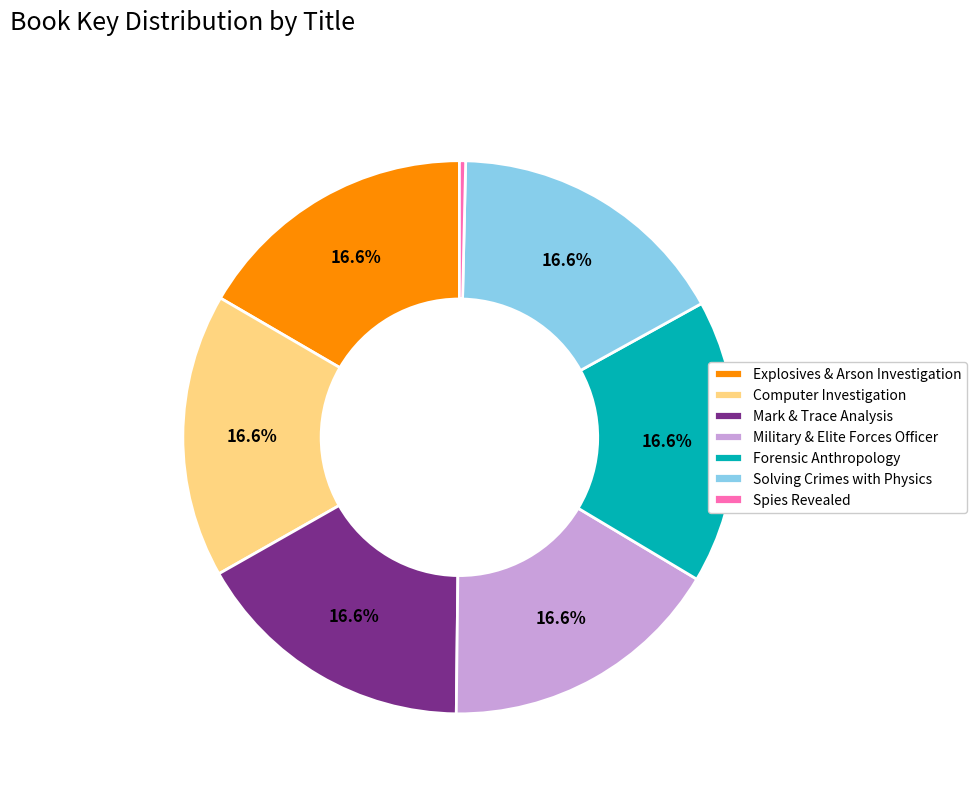

What is the total percentage of Solving Crimes with Physics and Explosives & Arson Investigation?

33.2%